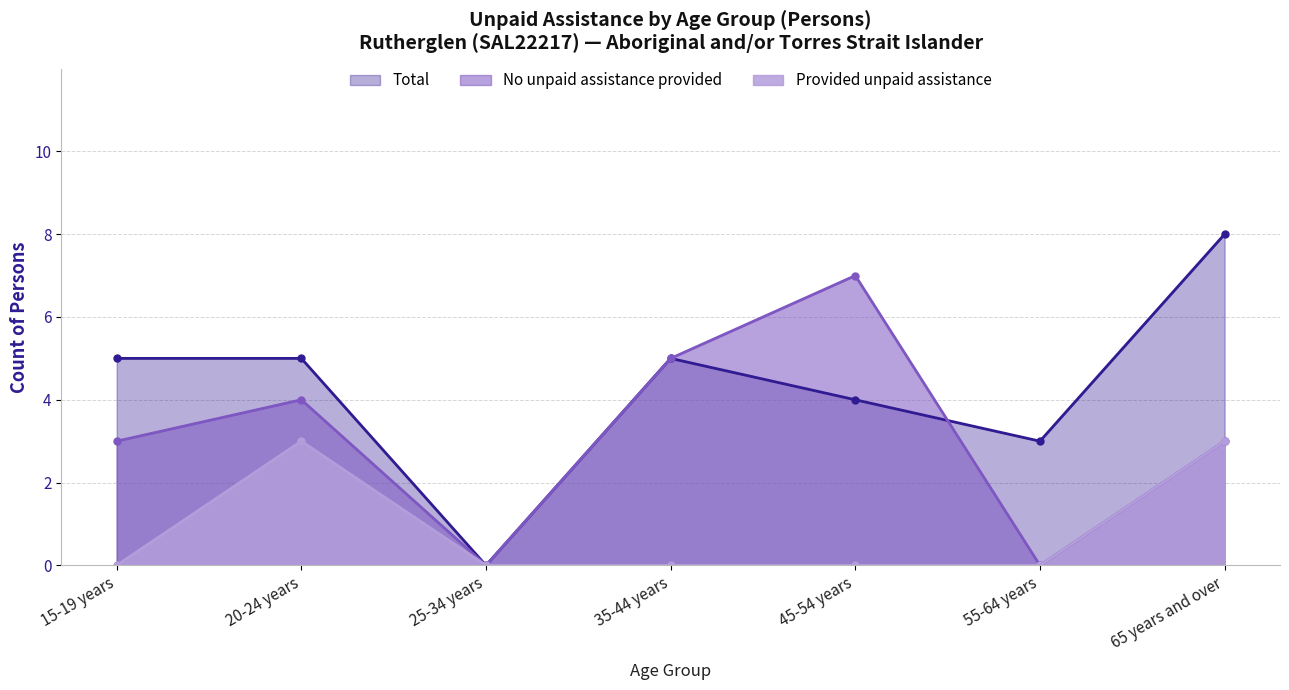

How many Total values are between 3 and 5?

5